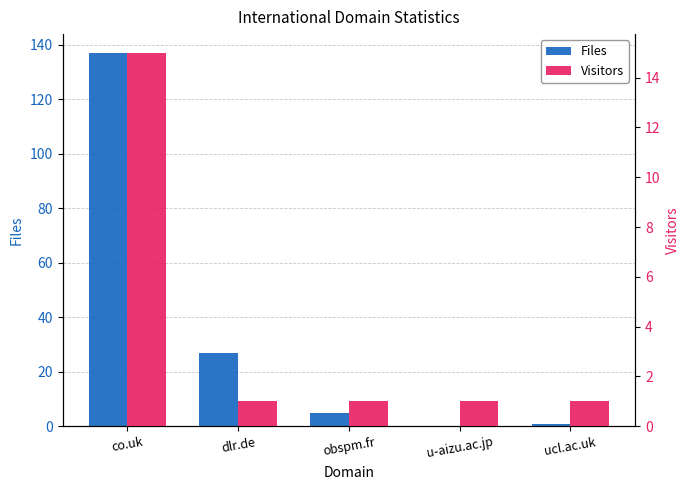

What is the difference between the highest and lowest values at obspm.fr?

4